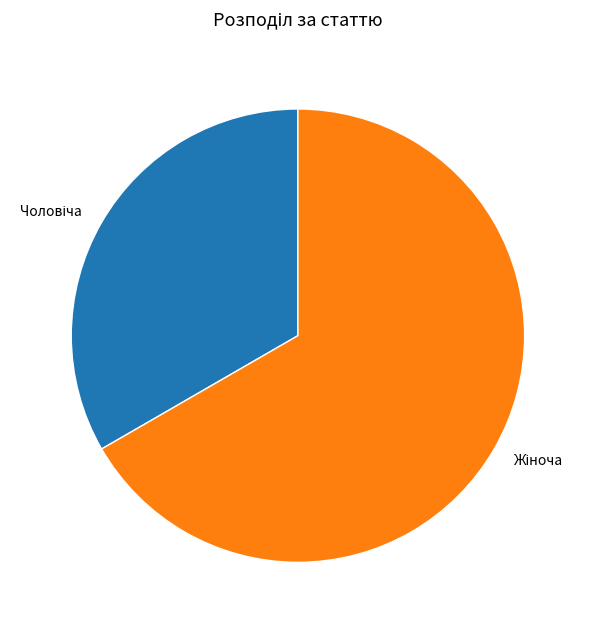

How many slices are in this pie chart?

2